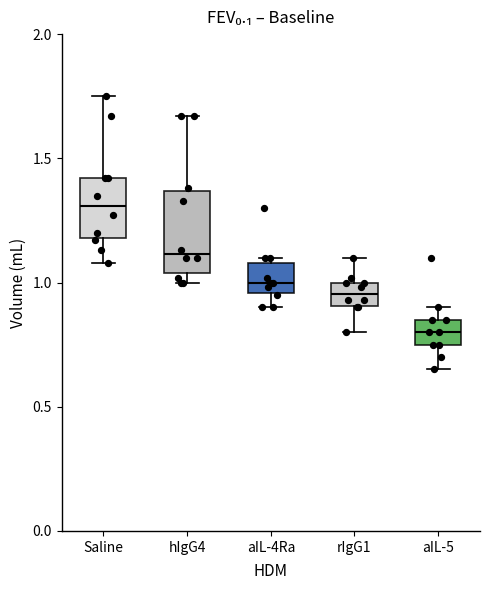

Reading left to right, transcribe this box plot: for each box, give where its median line is, the range the box spans, and where its two whiskers end, as read against the y-axis. The values are not printed on the chart, so give them approximately, as read against the axis.

Saline: median 1.30, box 1.20 to 1.40, whiskers 1.10 to 1.75
hIgG4: median 1.10, box 1.05 to 1.35, whiskers 1.00 to 1.65
aIL-4Ra: median 1.00, box 0.95 to 1.10, whiskers 0.90 to 1.10 (just above the box's upper edge)
rIgG1: median 0.95, box 0.90 to 1.00, whiskers 0.80 to 1.10
aIL-5: median 0.80, box 0.75 to 0.85, whiskers 0.65 to 0.90